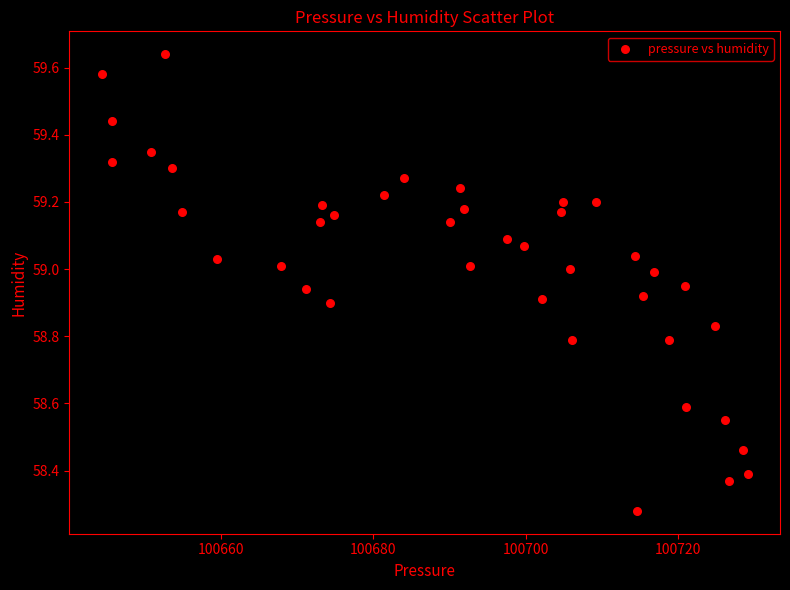

What is the range of Y values (max minus min)?

1.4